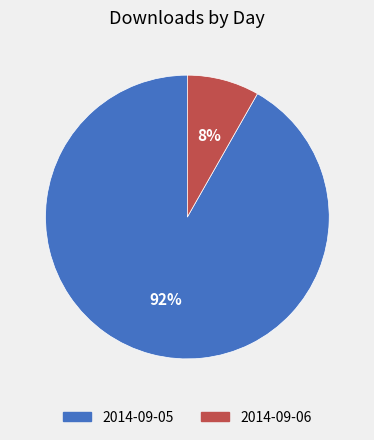

Is it true that 2014-09-05 is 99% of the pie?

False